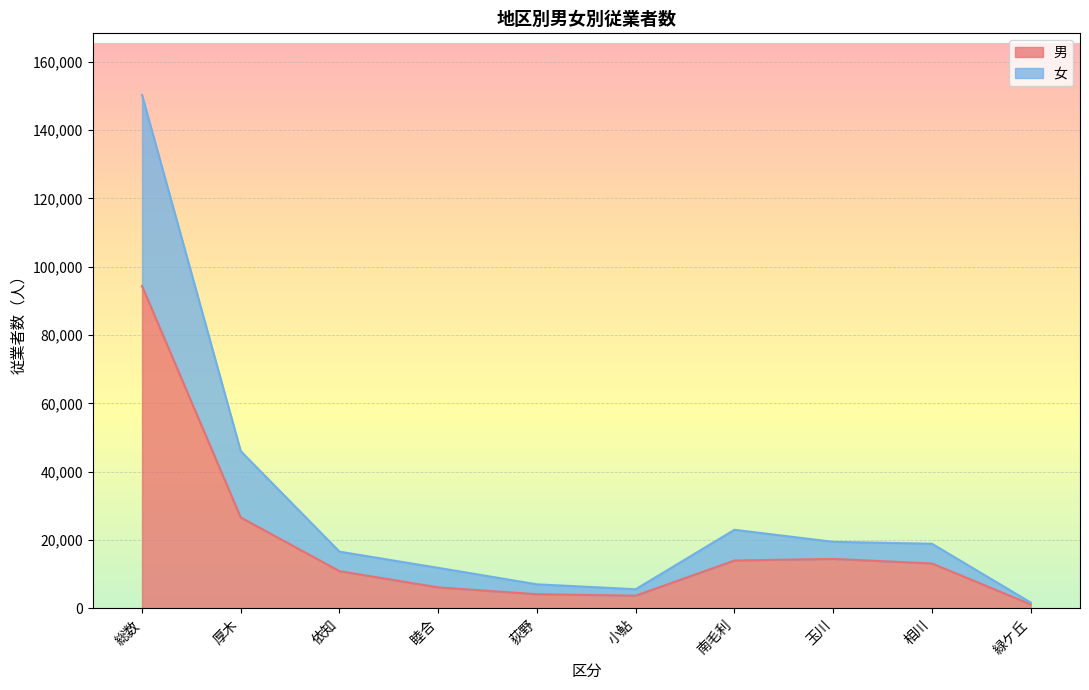

True or false: 男 and 女 cross at least once.

False